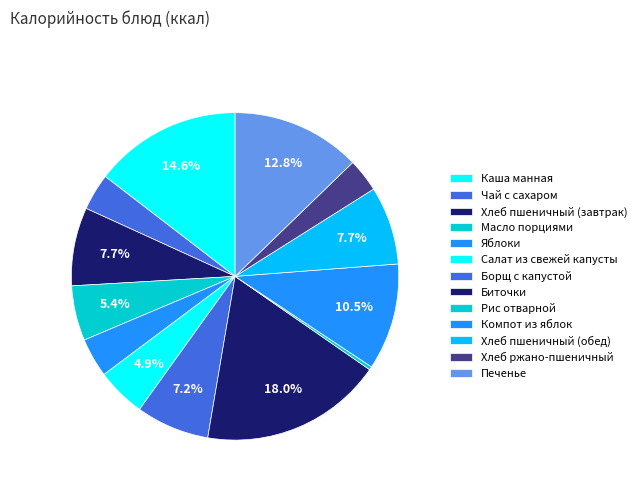

Is Хлеб ржано-пшеничный the majority of the pie?

No